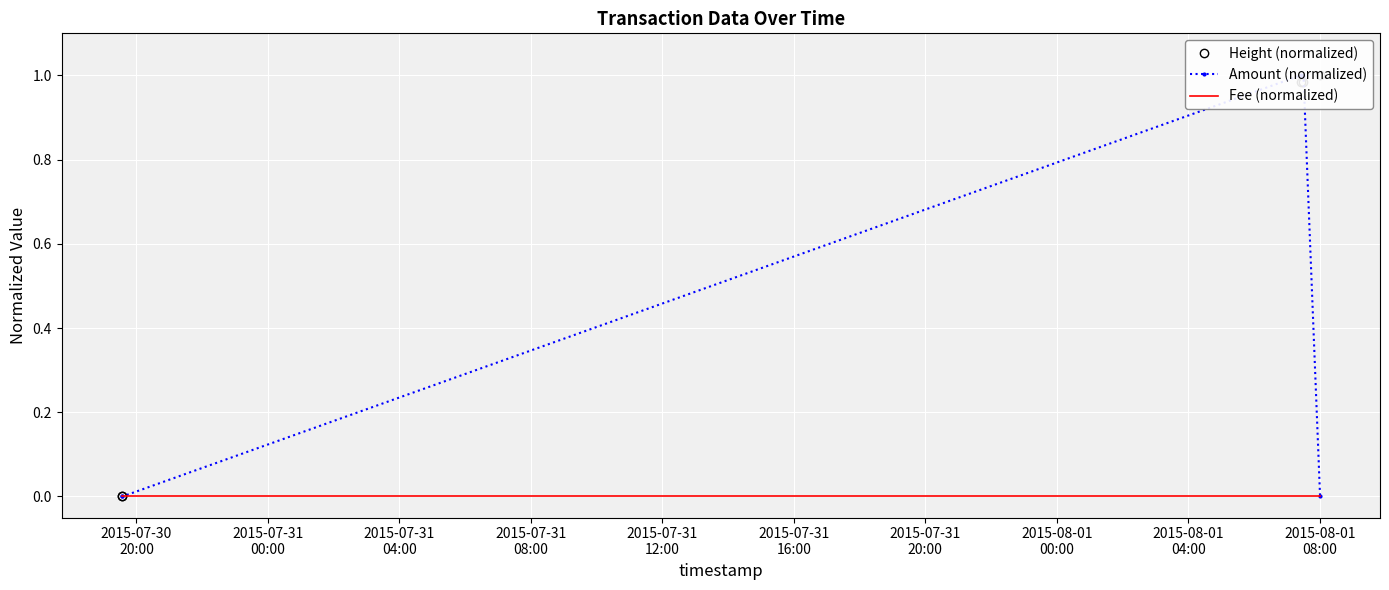

Which series has the largest range (max minus min)?

Height (normalized)